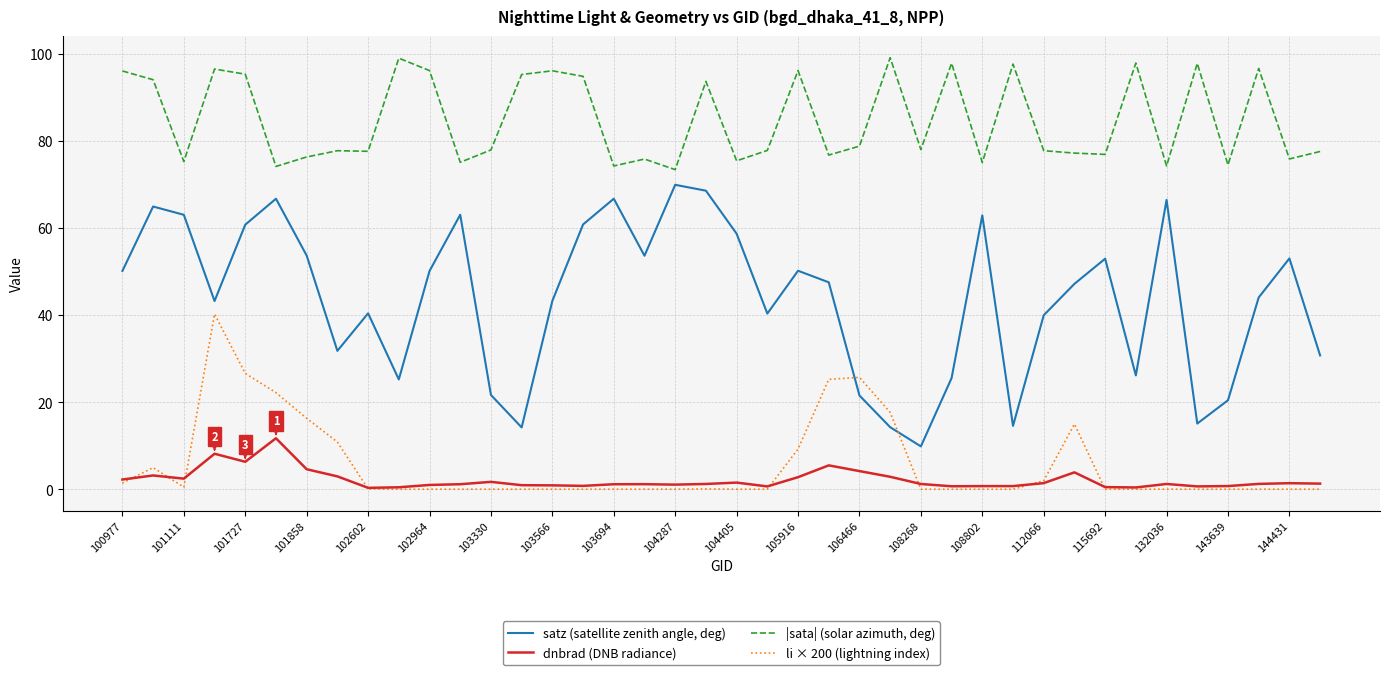

What is the average value of the li × 200 (lightning index) series?

5.4